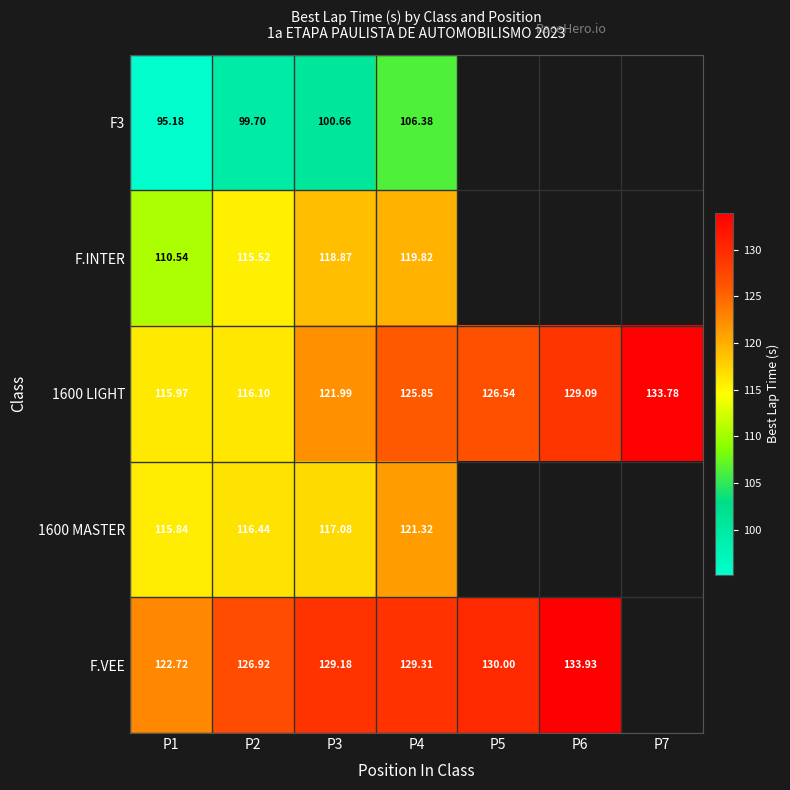

At how many categories does at least one series exceed 99?

7